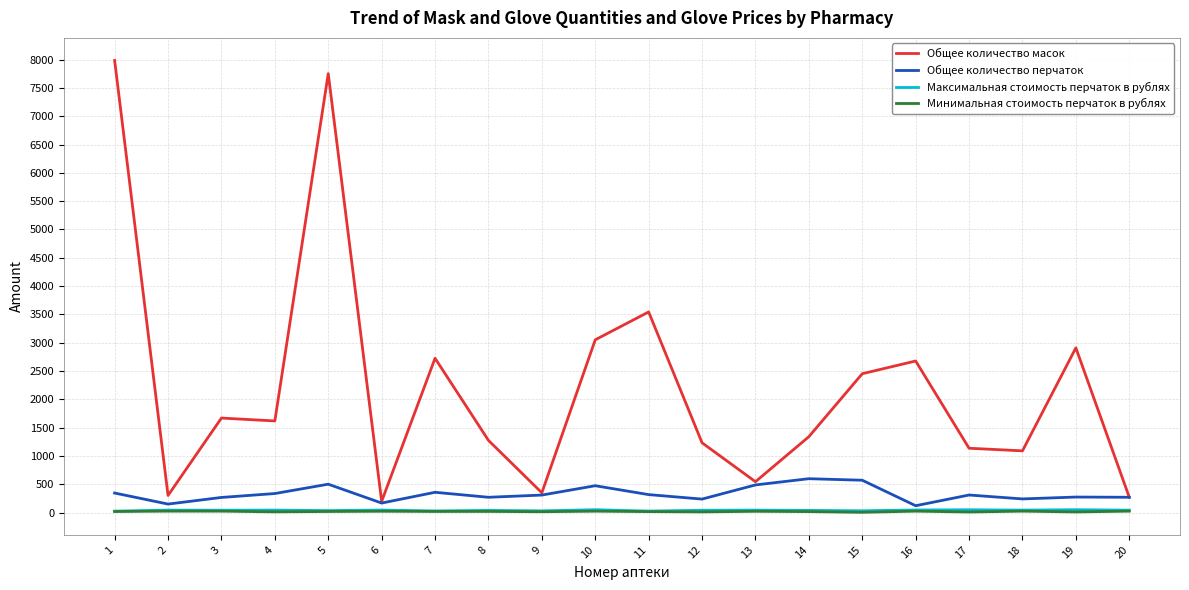

What is the difference between the highest and lowest values at 4?

1605.3